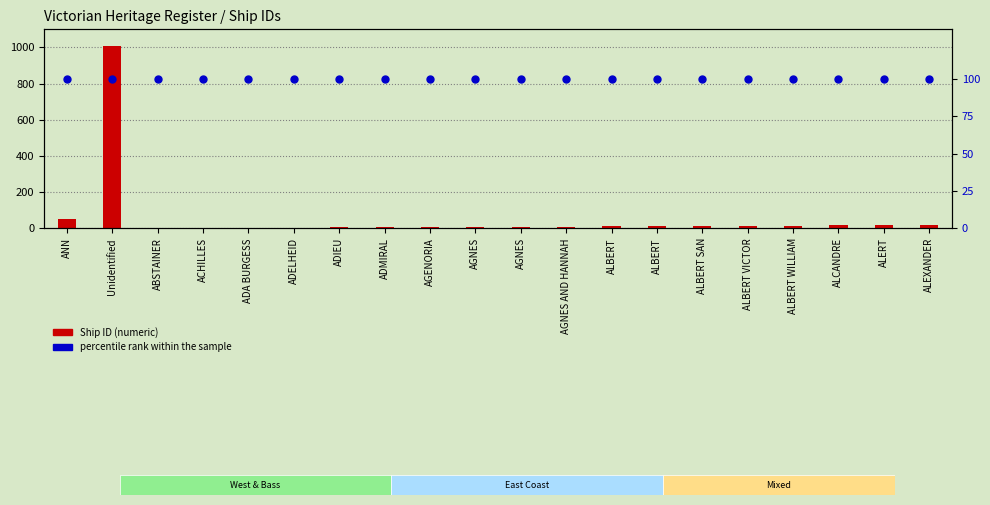

Which series has the largest Y range (max minus min)?

Ship ID